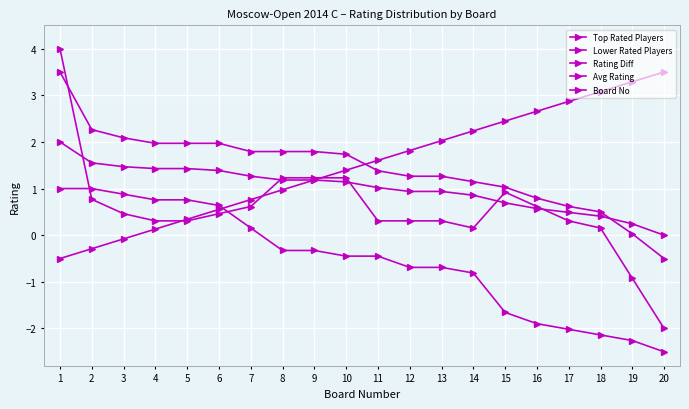

What is the difference between the Board No values at 14 and 16?

0.4